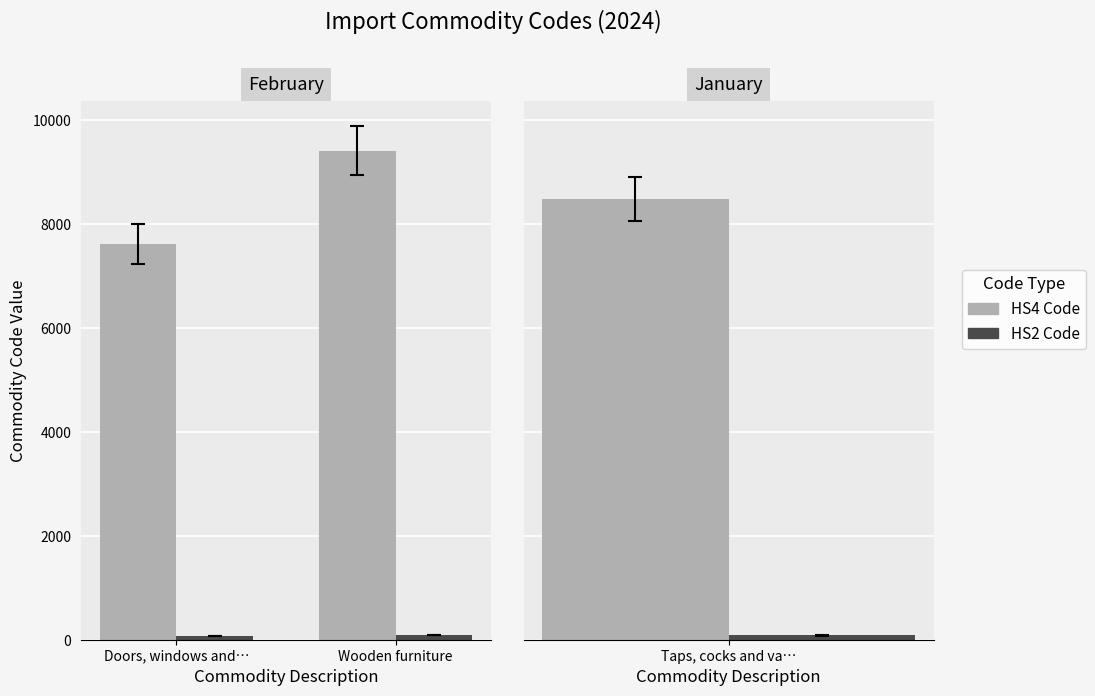

At Doors, windows and…, list the series in order from smallest to largest.

HS2 Code, HS4 Code